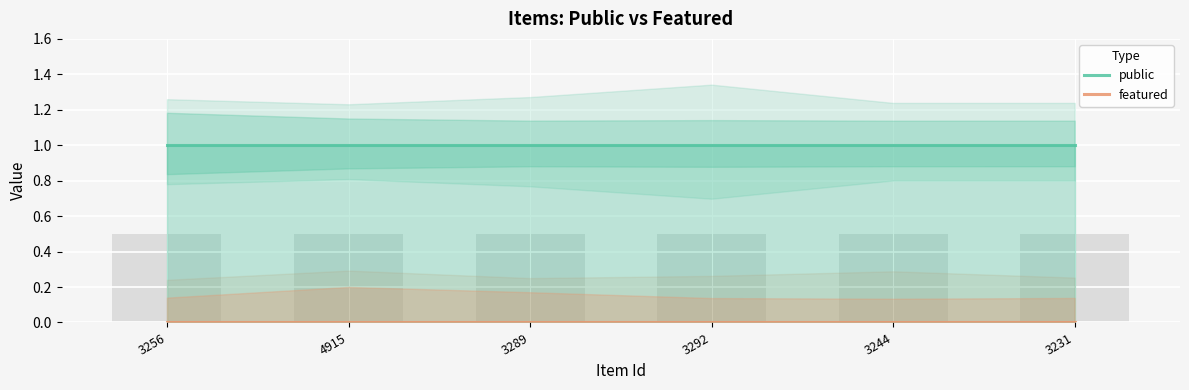

Rank the series by their maximum value, from lowest to highest.

featured, public